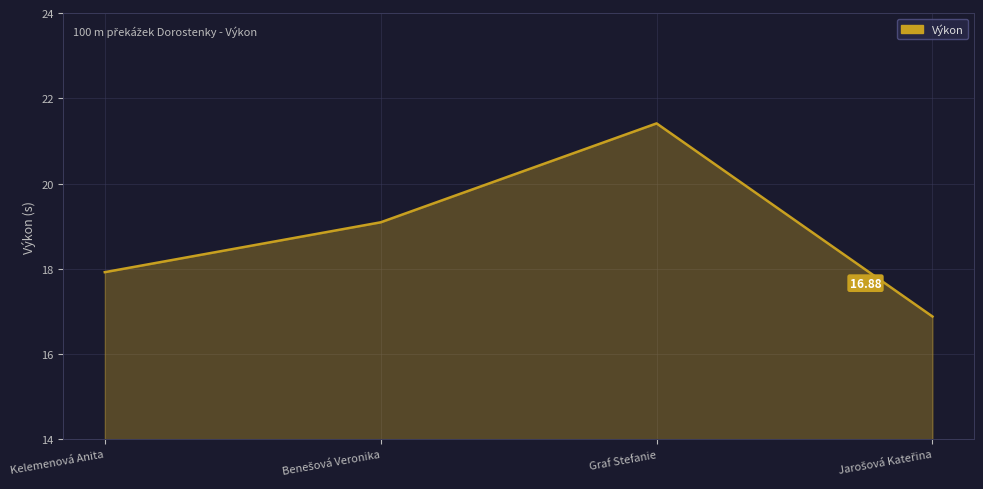

Which has a higher value, Kelemenová Anita or Graf Stefanie?

Graf Stefanie